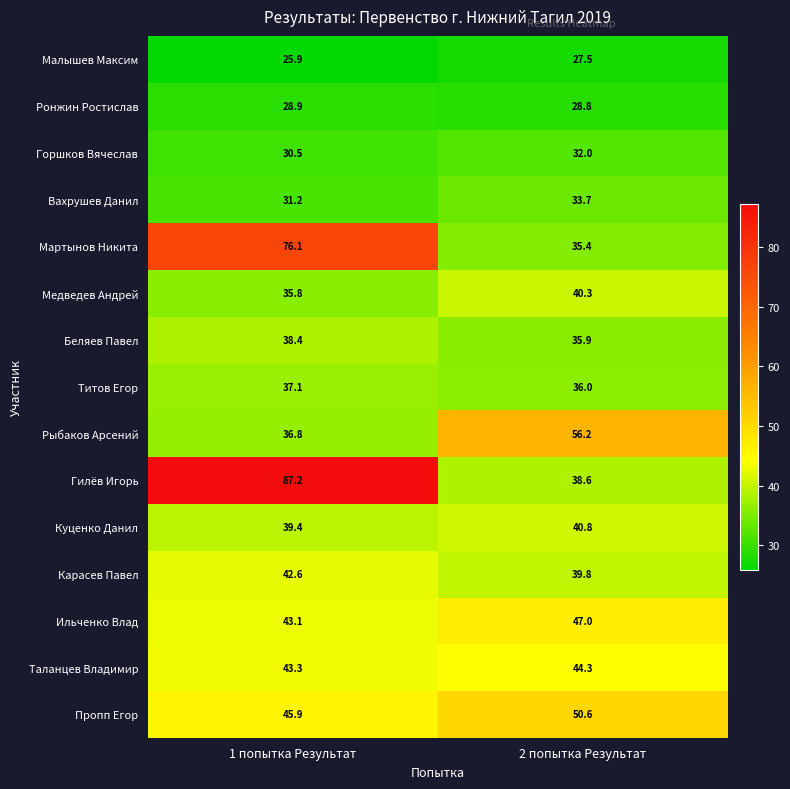

Which label corresponds to the smallest value in the chart?

1 попытка Результат